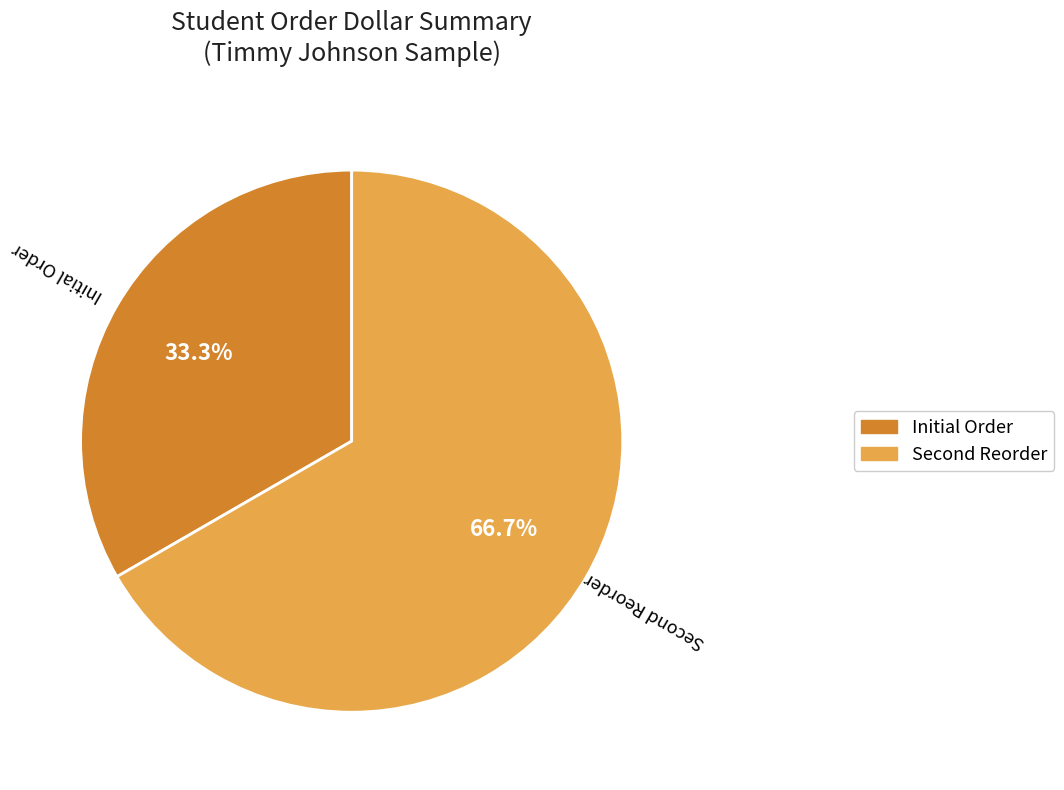

Rank the categories by value from lowest to highest.

Initial Order, Second Reorder